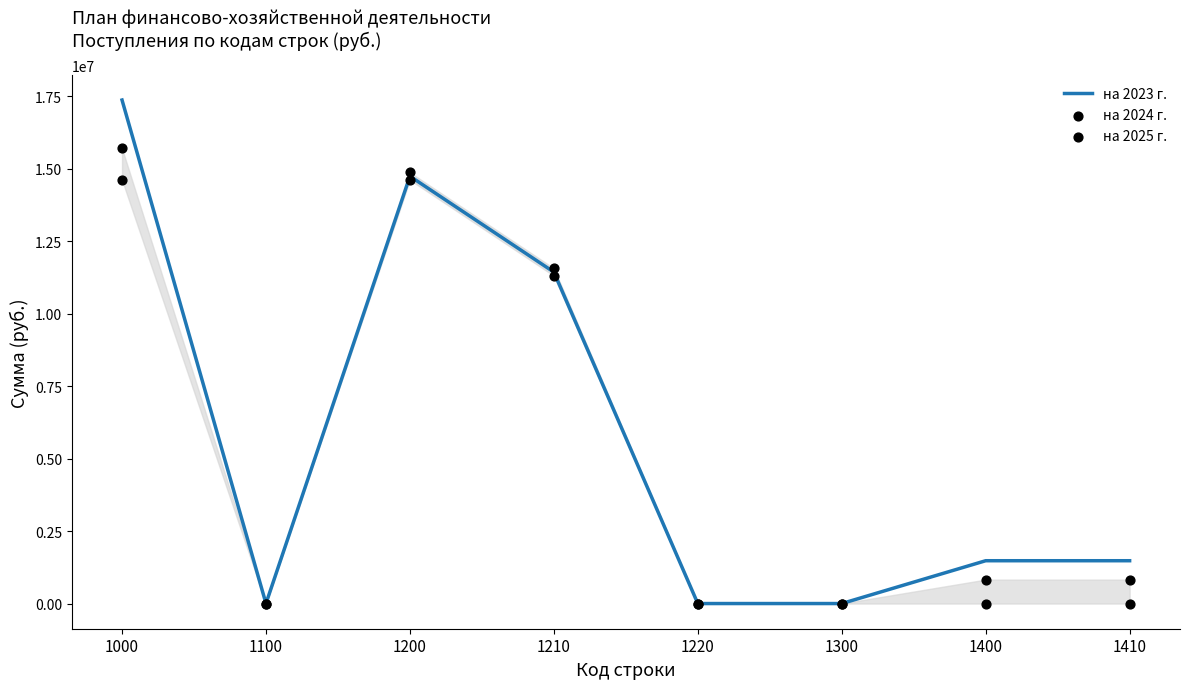

Which series reaches the maximum Y coordinate?

на 2023 г.